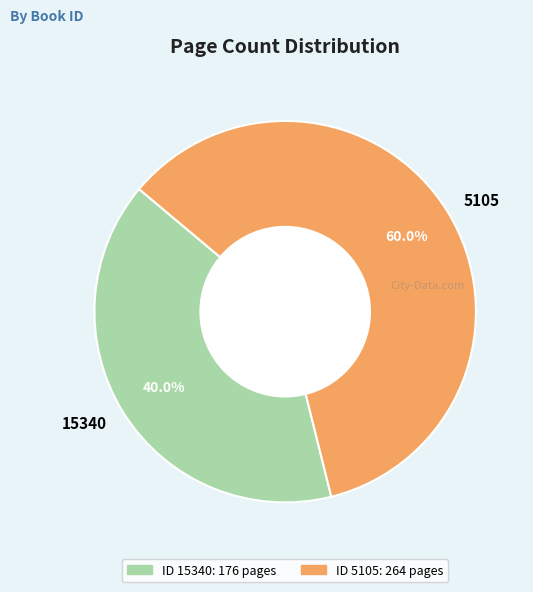

Count the number of slices in the pie.

2